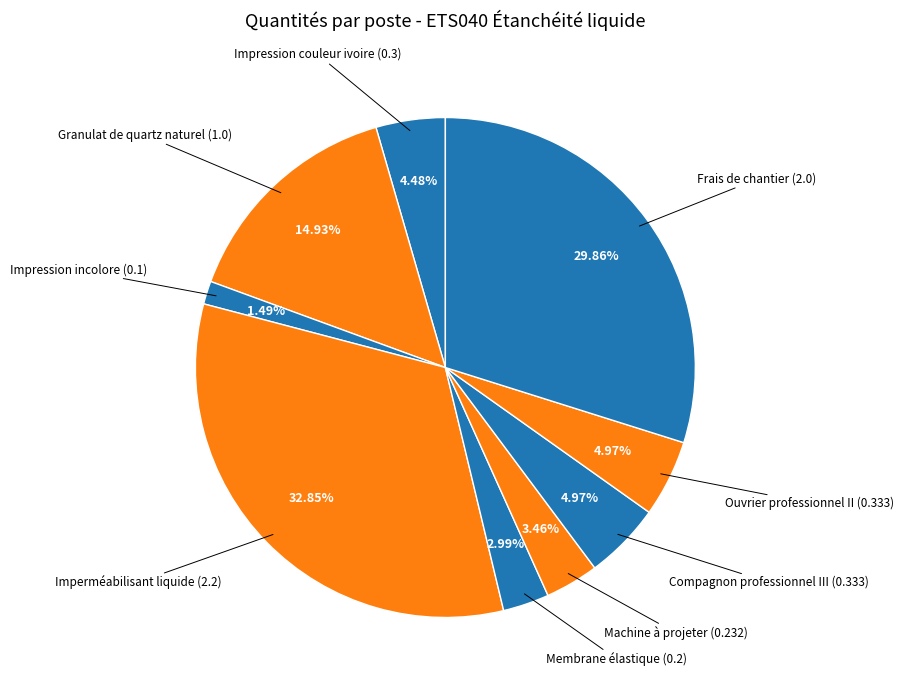

To the nearest percent, what is the average slice percentage?

11%